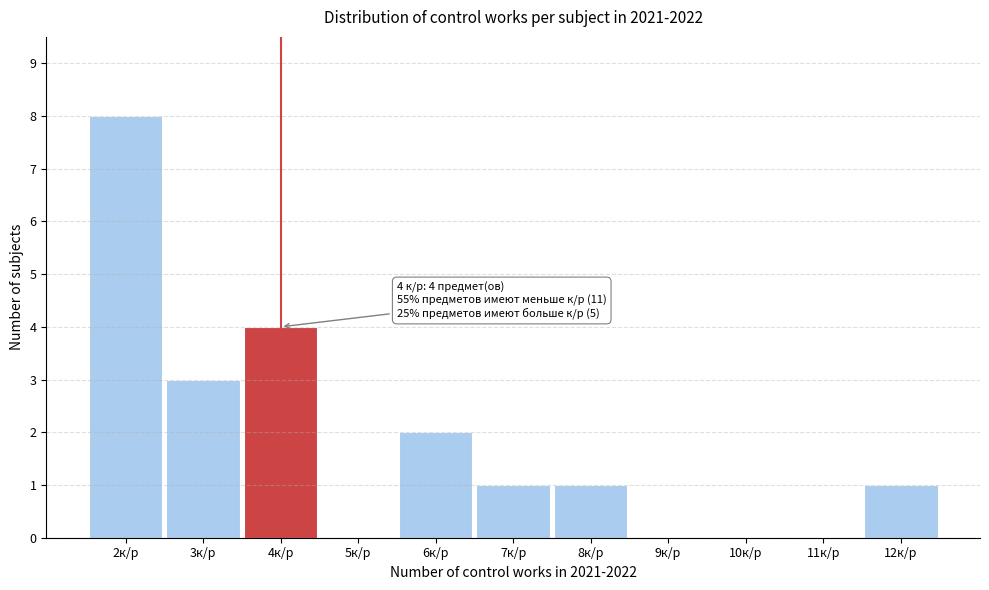

Over which range of the x-axis is the bar tallest?

1.5 to 2.5